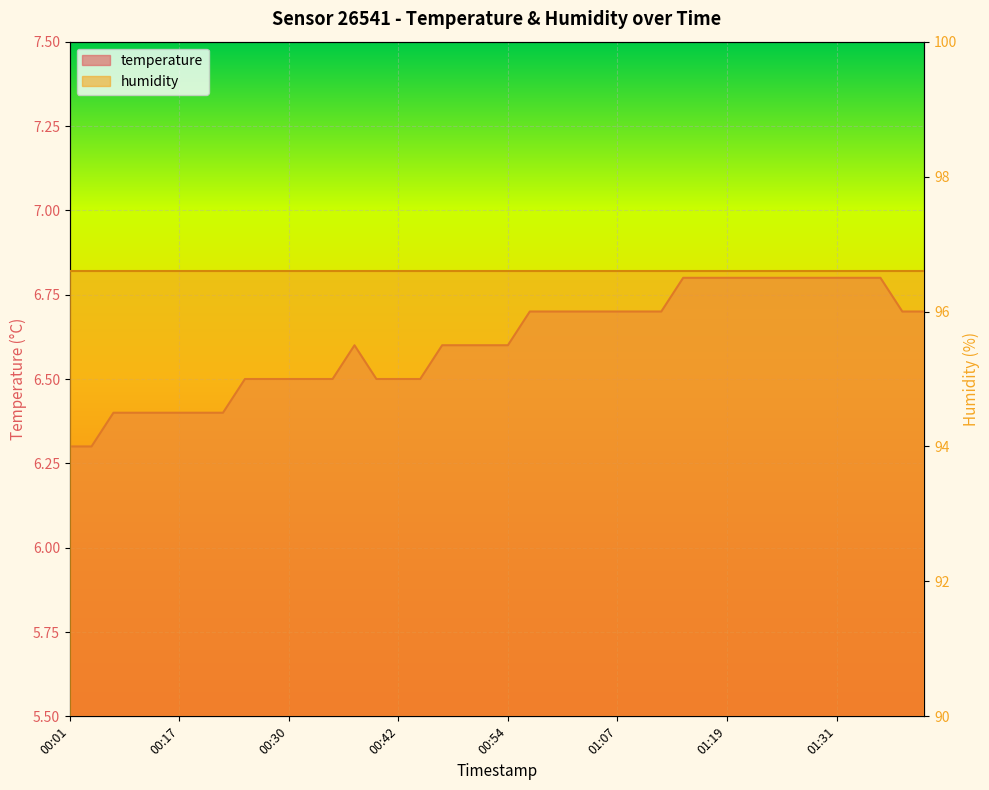

Which has a higher value, 01:21 or 01:24?

01:21